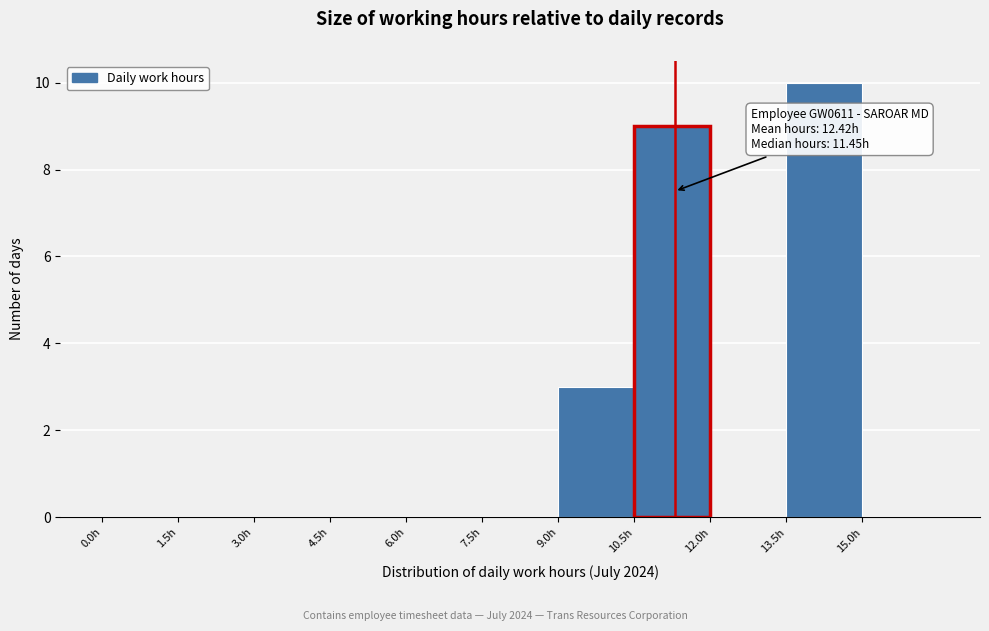

Over which range of the x-axis is the bar tallest?

13.5 to 15.0